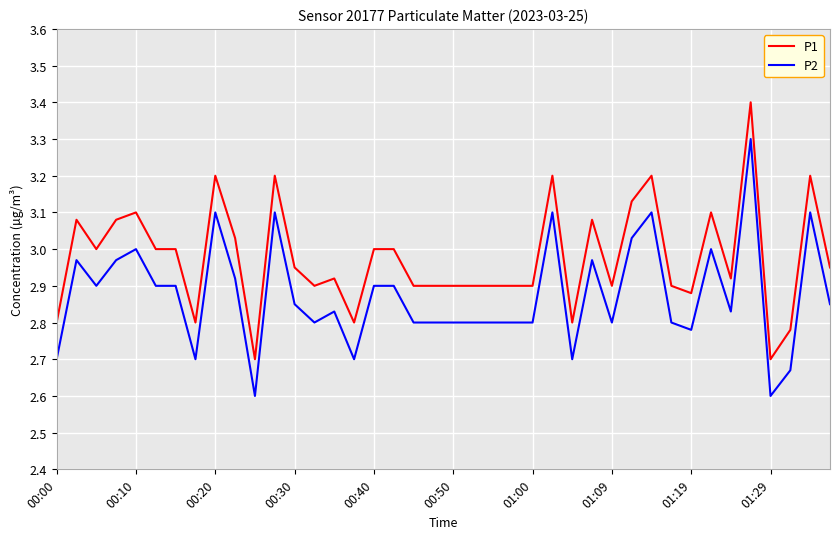

True or false: P1 and P2 cross at least once.

False